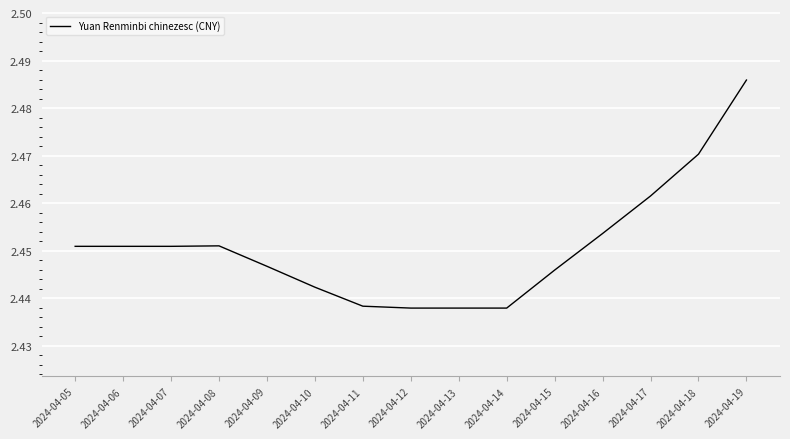

The value at 2024-04-12 is 4.0. True or false?

False